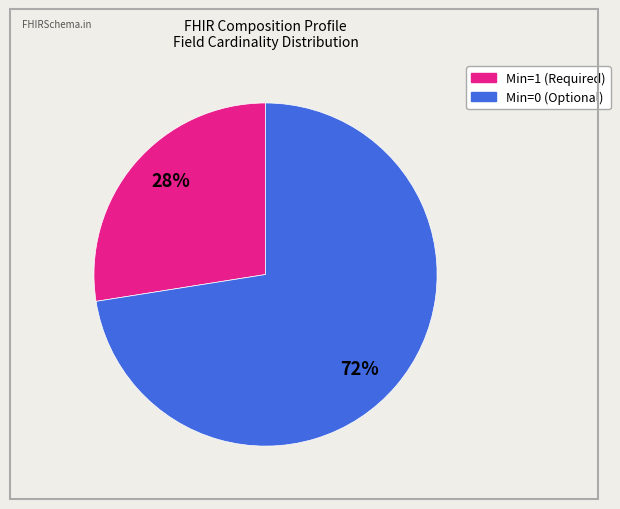

The Min=1 (Required) slice represents 21% of the pie. True or false?

False